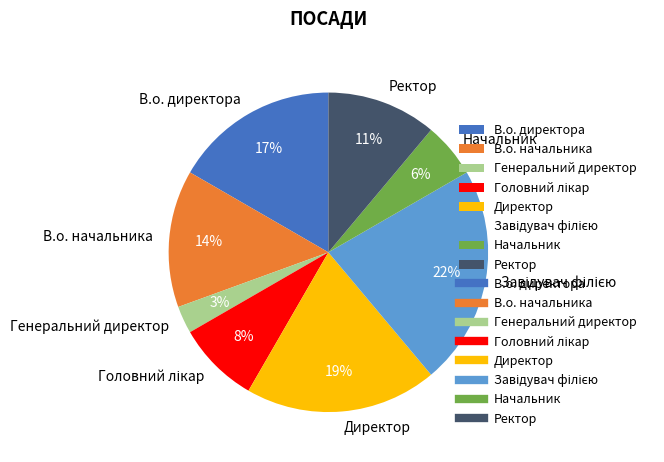

How many slices are in this pie chart?

8